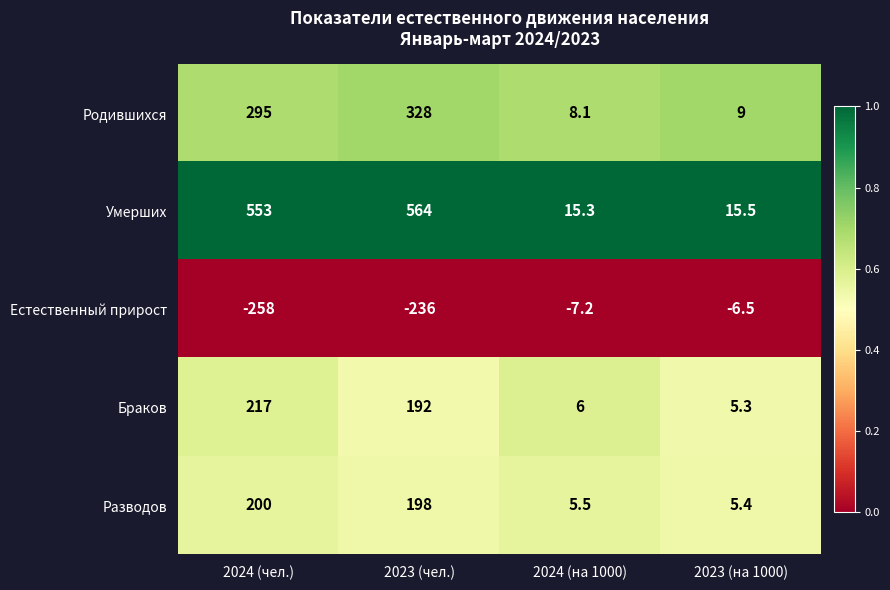

At how many categories does at least one series exceed 0?

4